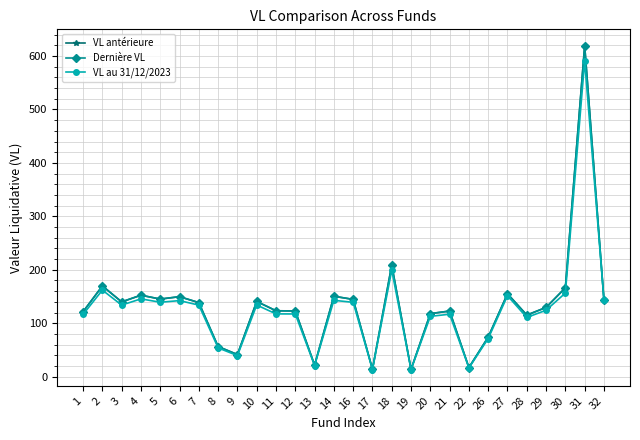

Which category has the highest value across all series?

31